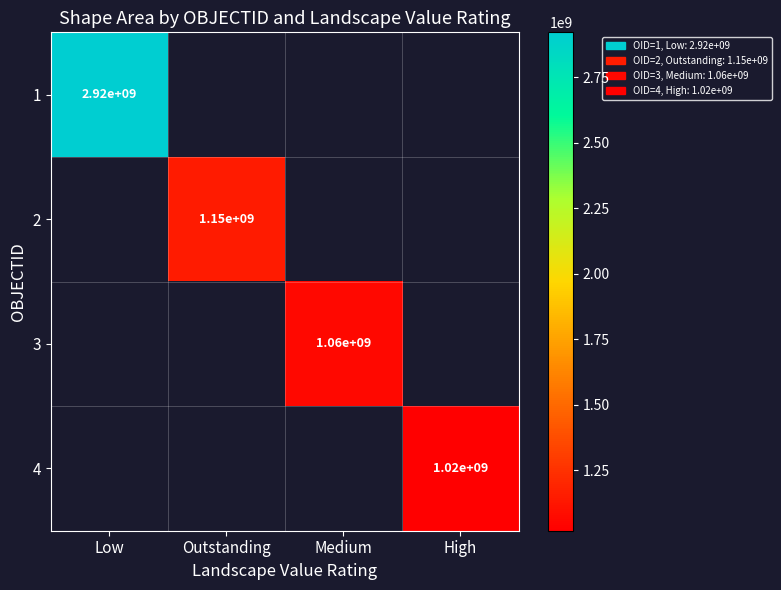

Is the value of 3 at Medium greater than the value of 2 at Low?

No